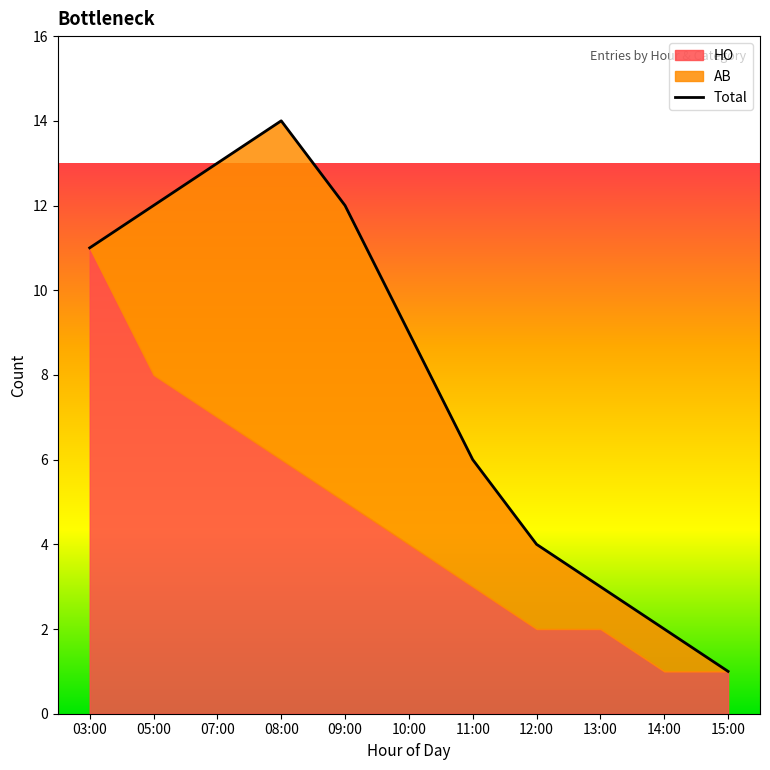

Is the value of AB at 07:00 greater than the value of HO at 08:00?

No